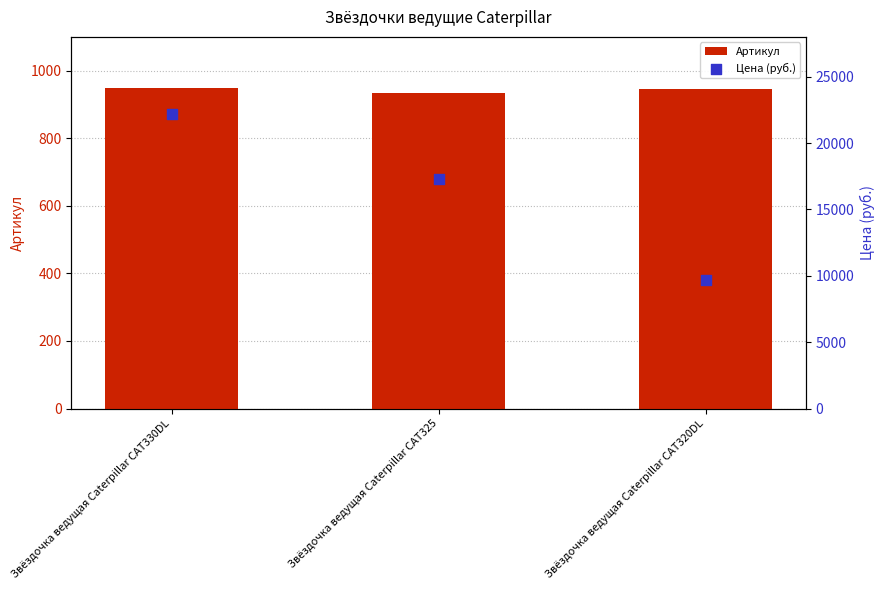

Which series has the widest spread of Y values?

Цена (руб.)